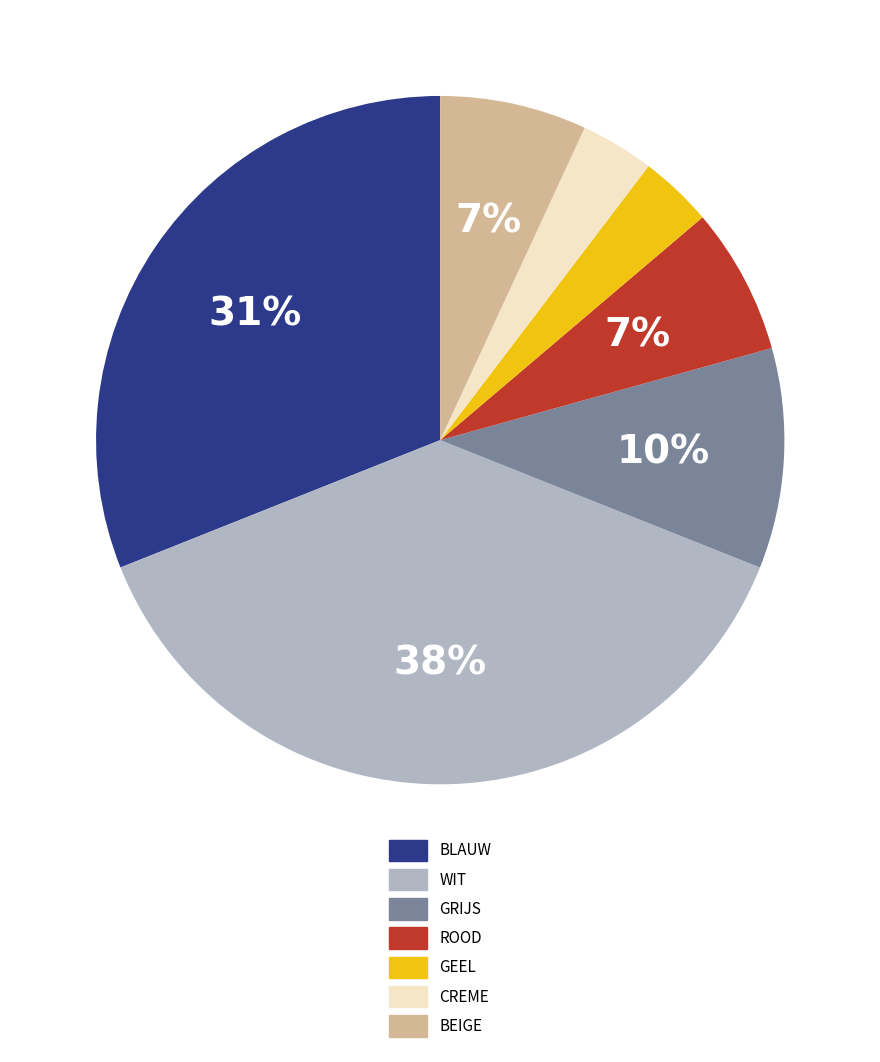

Does BEIGE account for over 50% of the chart?

No